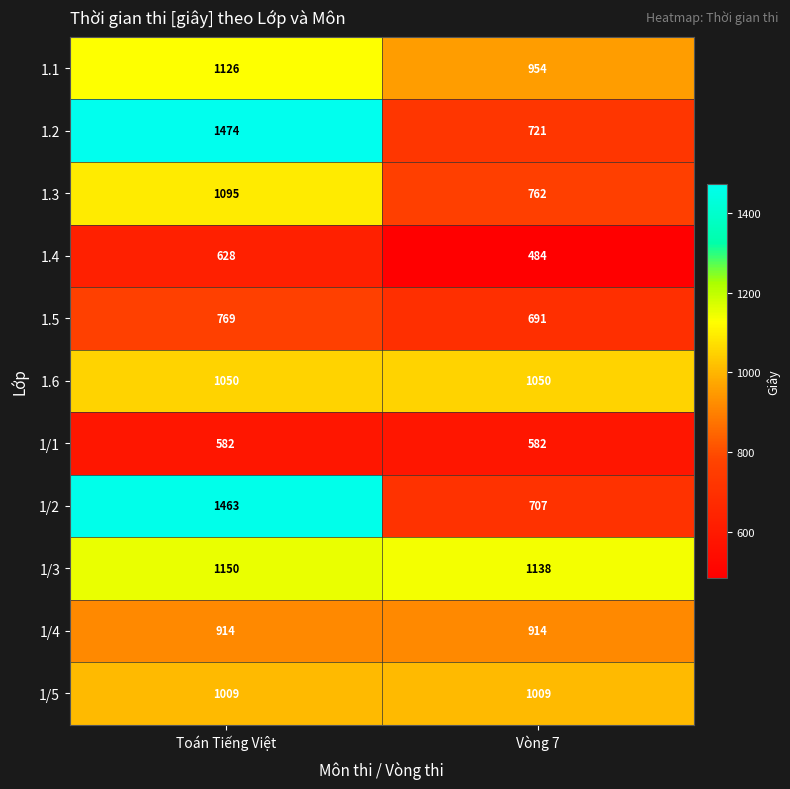

True or false: 1.5 has a value of 1042 at Toán Tiếng Việt.

False